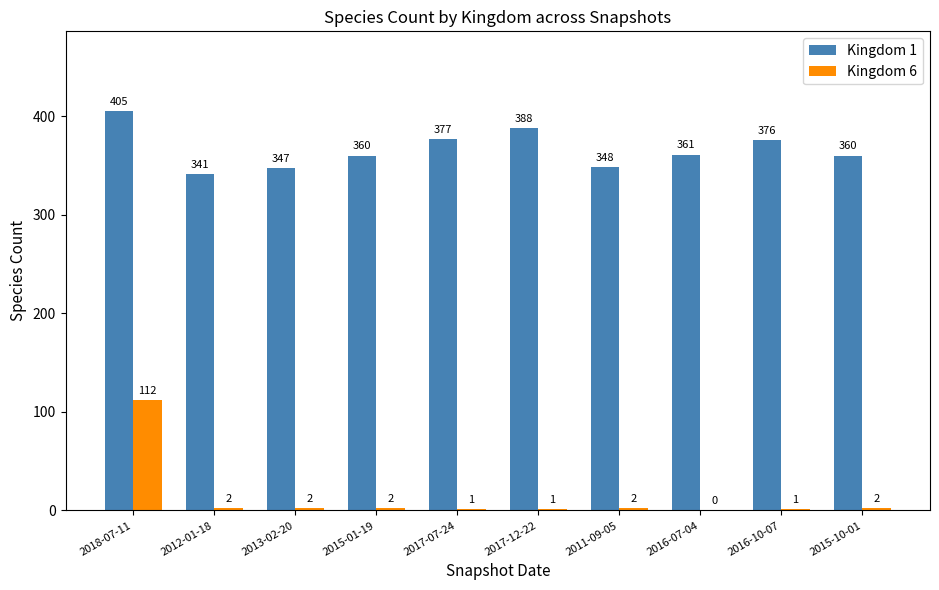

What is the maximum value shown in the chart?

405